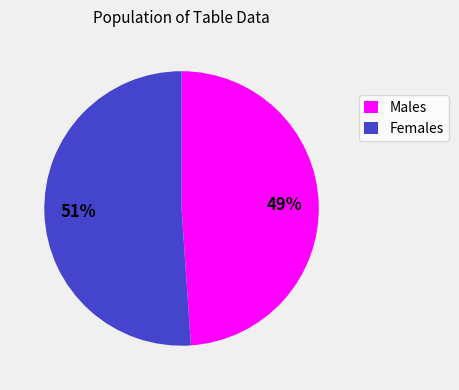

What percentage is the Males slice, to the nearest percent?

49%